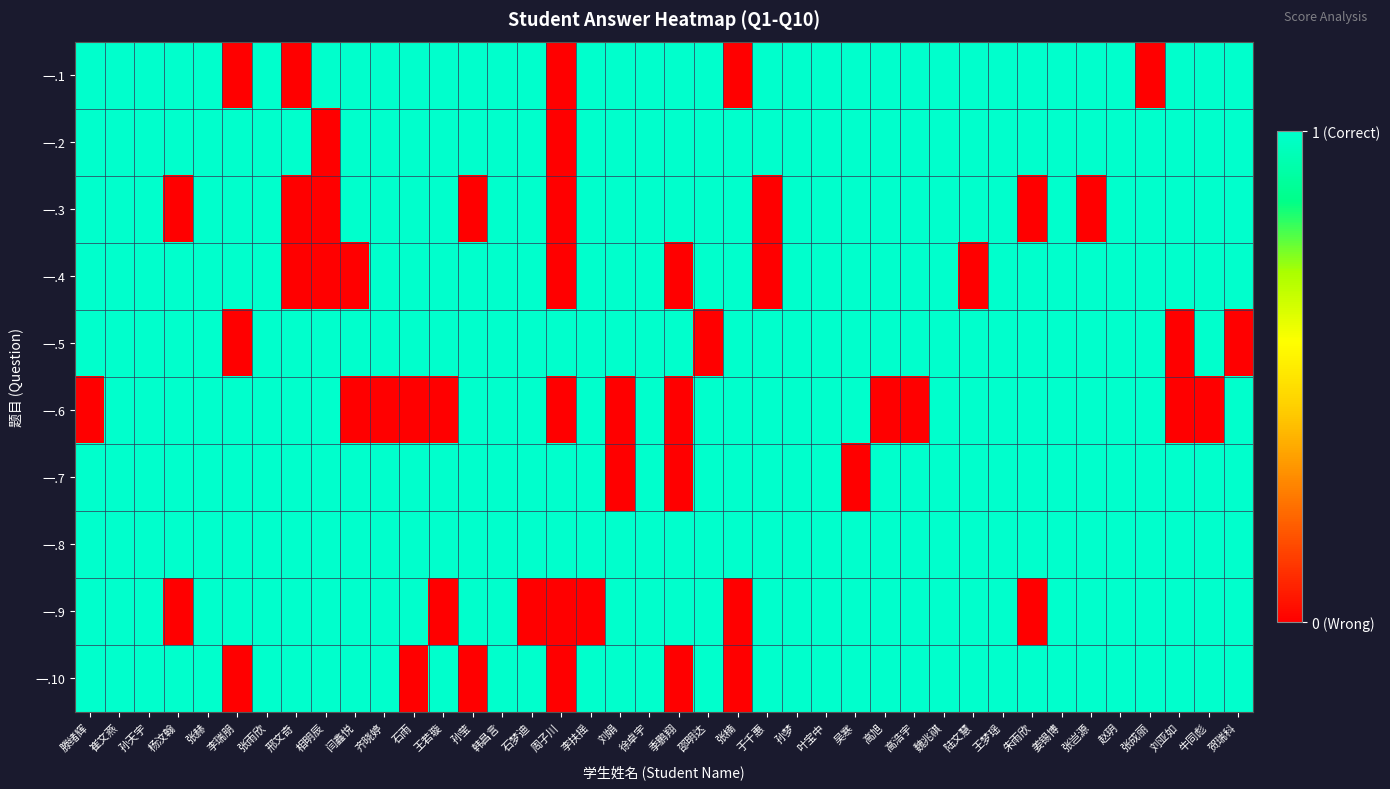

What is the maximum value shown in the chart?

1